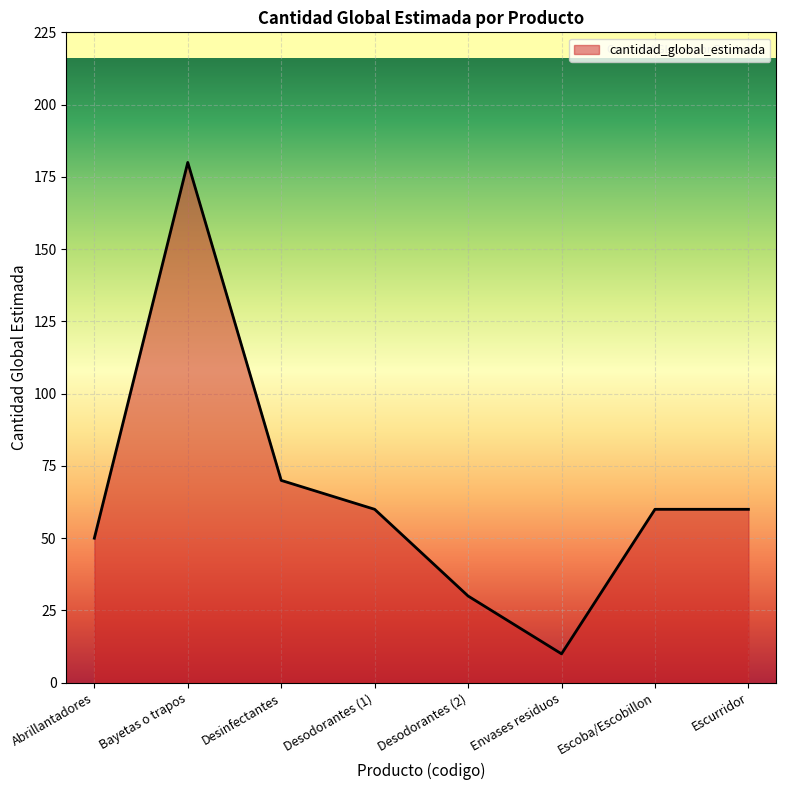

What is the sum of all values?

520